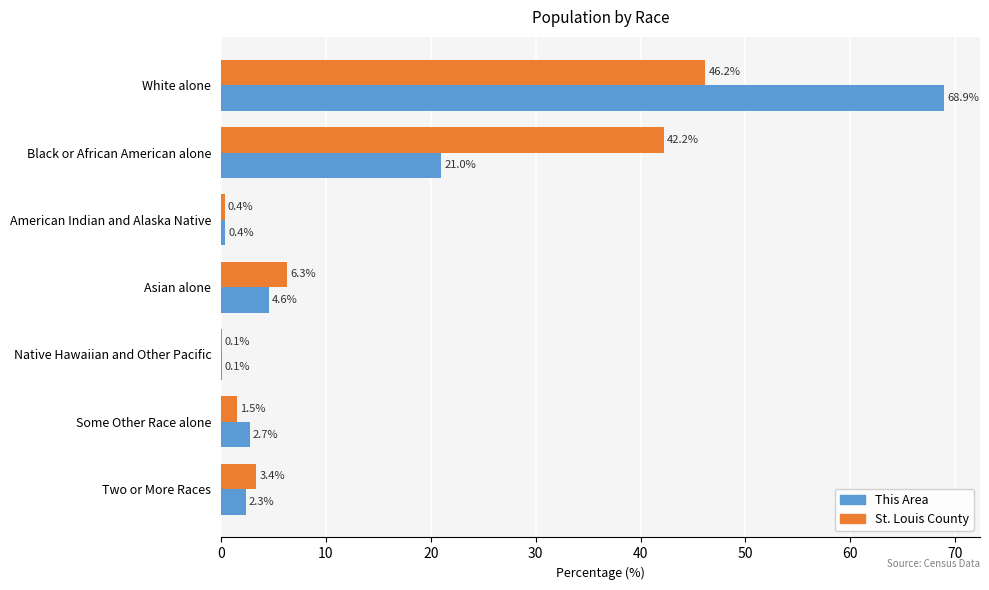

Which category has the highest value across all series?

White alone